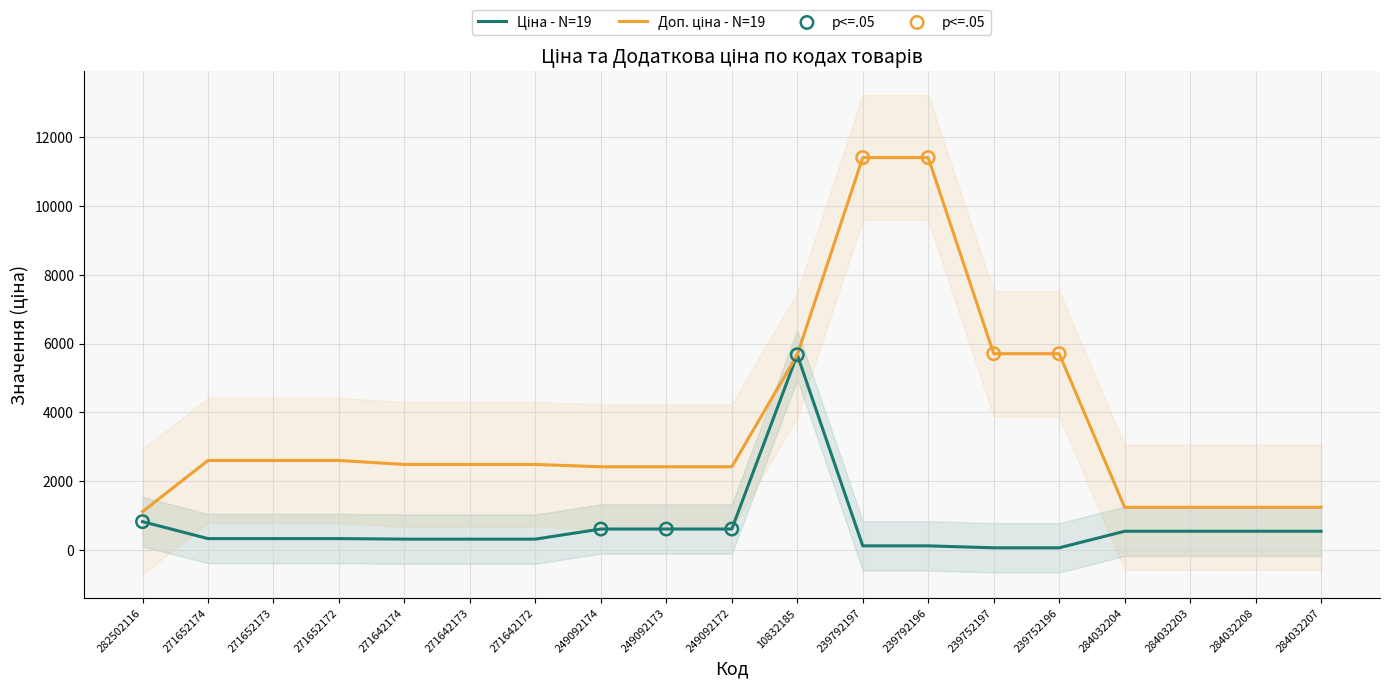

At how many categories does at least one series exceed 2937?

5